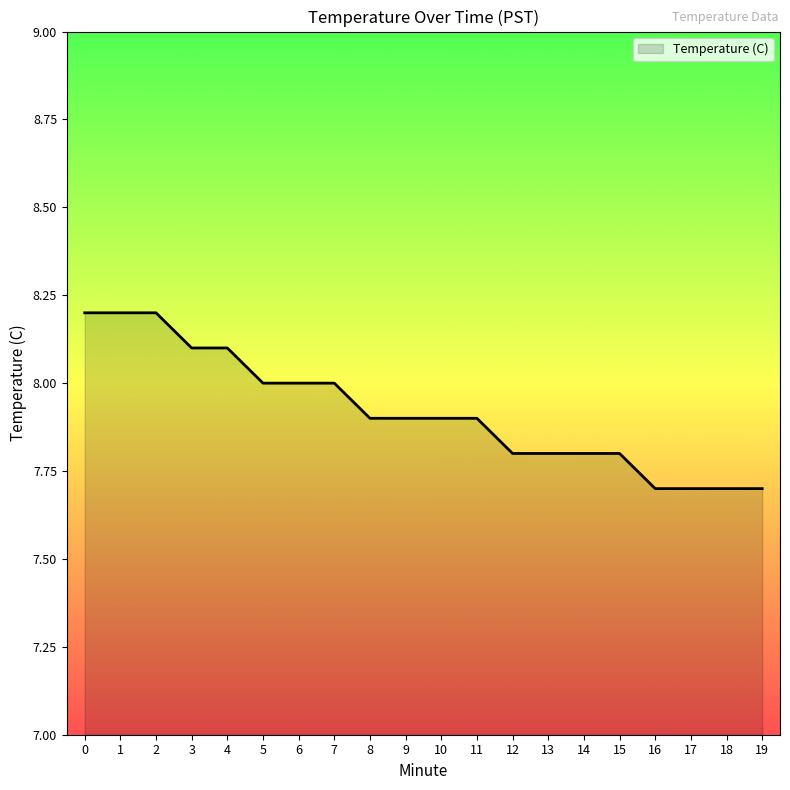

What is the difference between the values at 7 and 18?

0.3